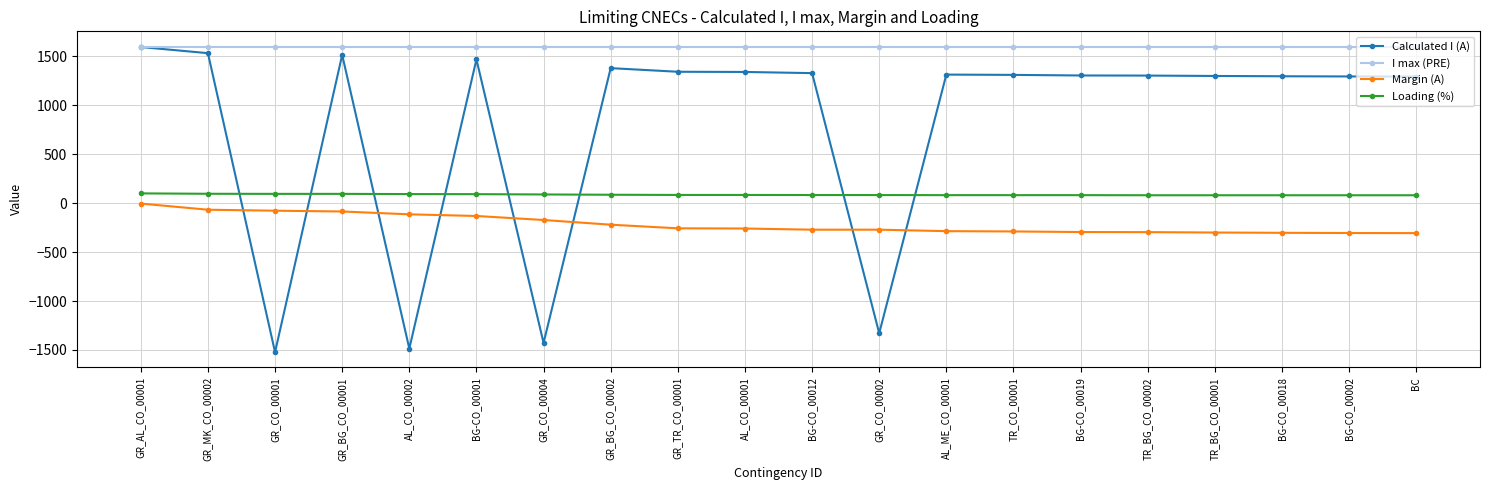

What is the label of the 20th point from the right?

GR_AL_CO_00001